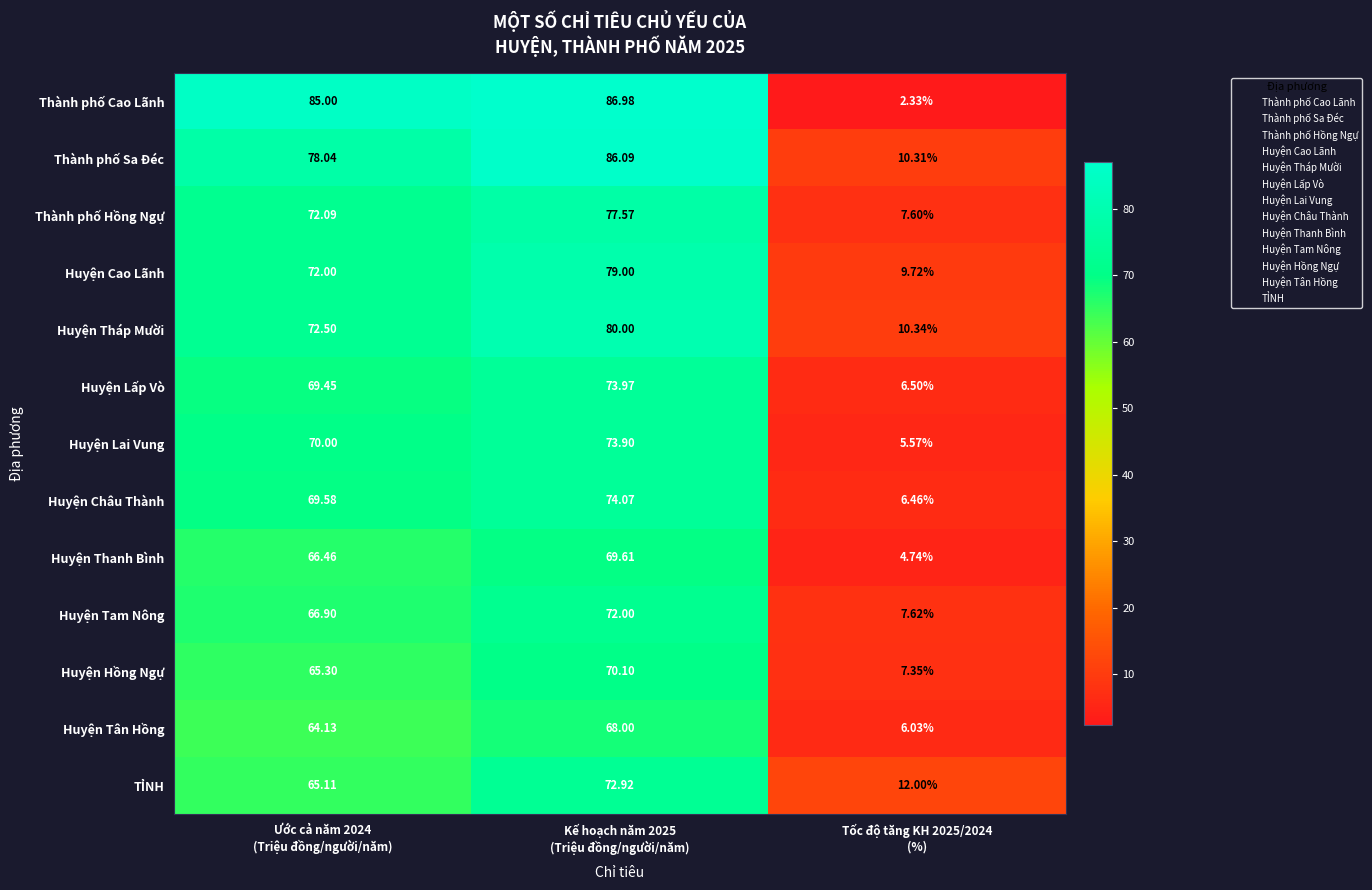

Which series has the largest total across all categories?

Thành phố Sa Đéc